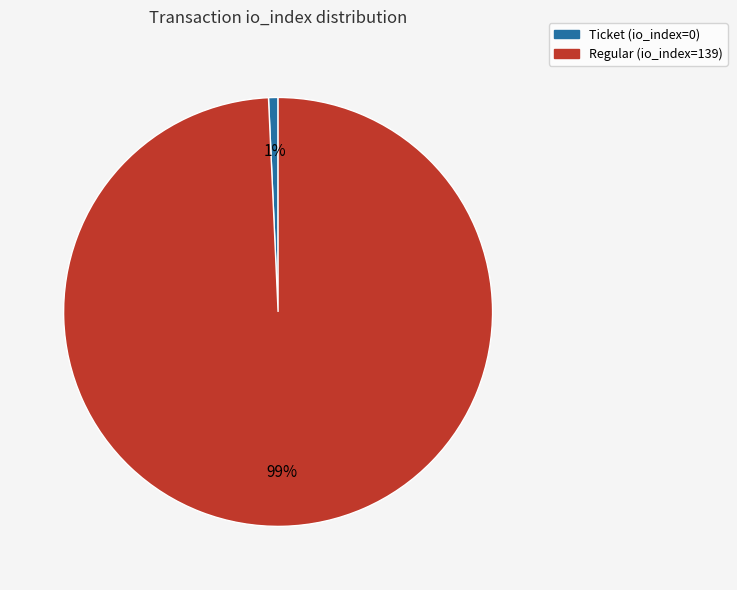

Count the number of slices in the pie.

2